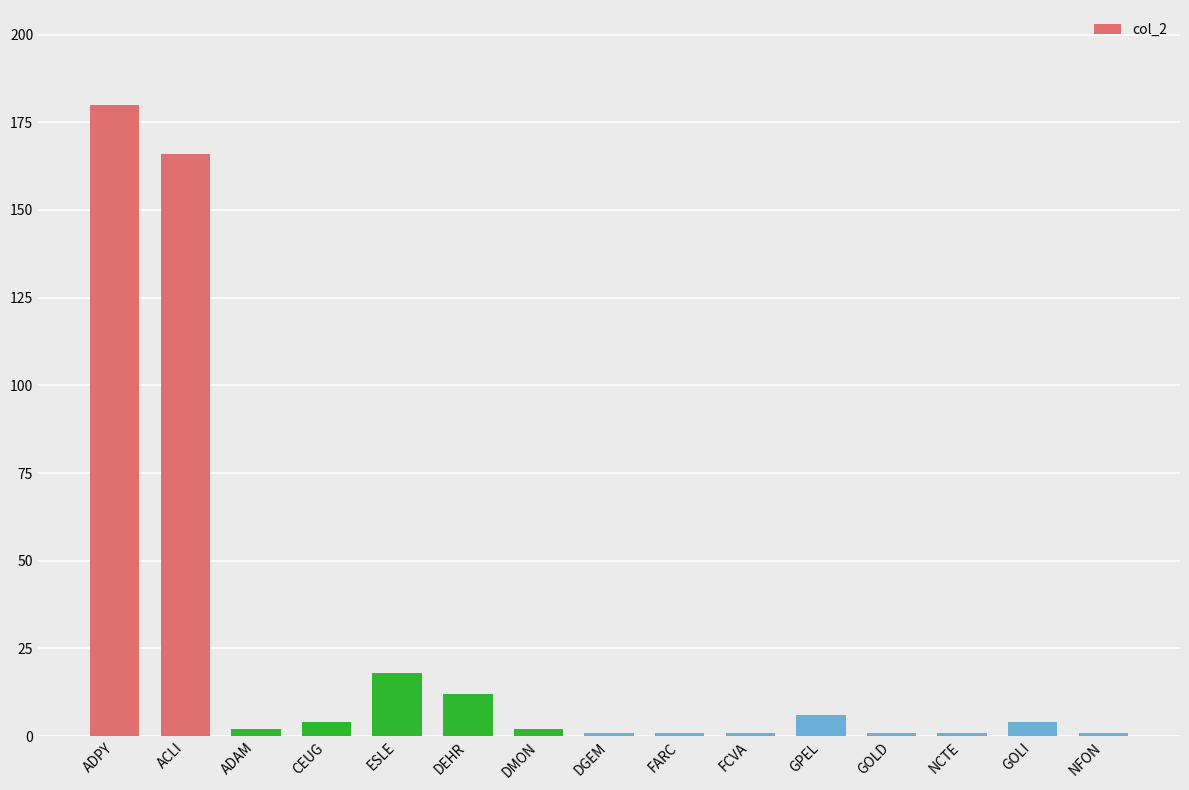

What position from the left is DMON?

7